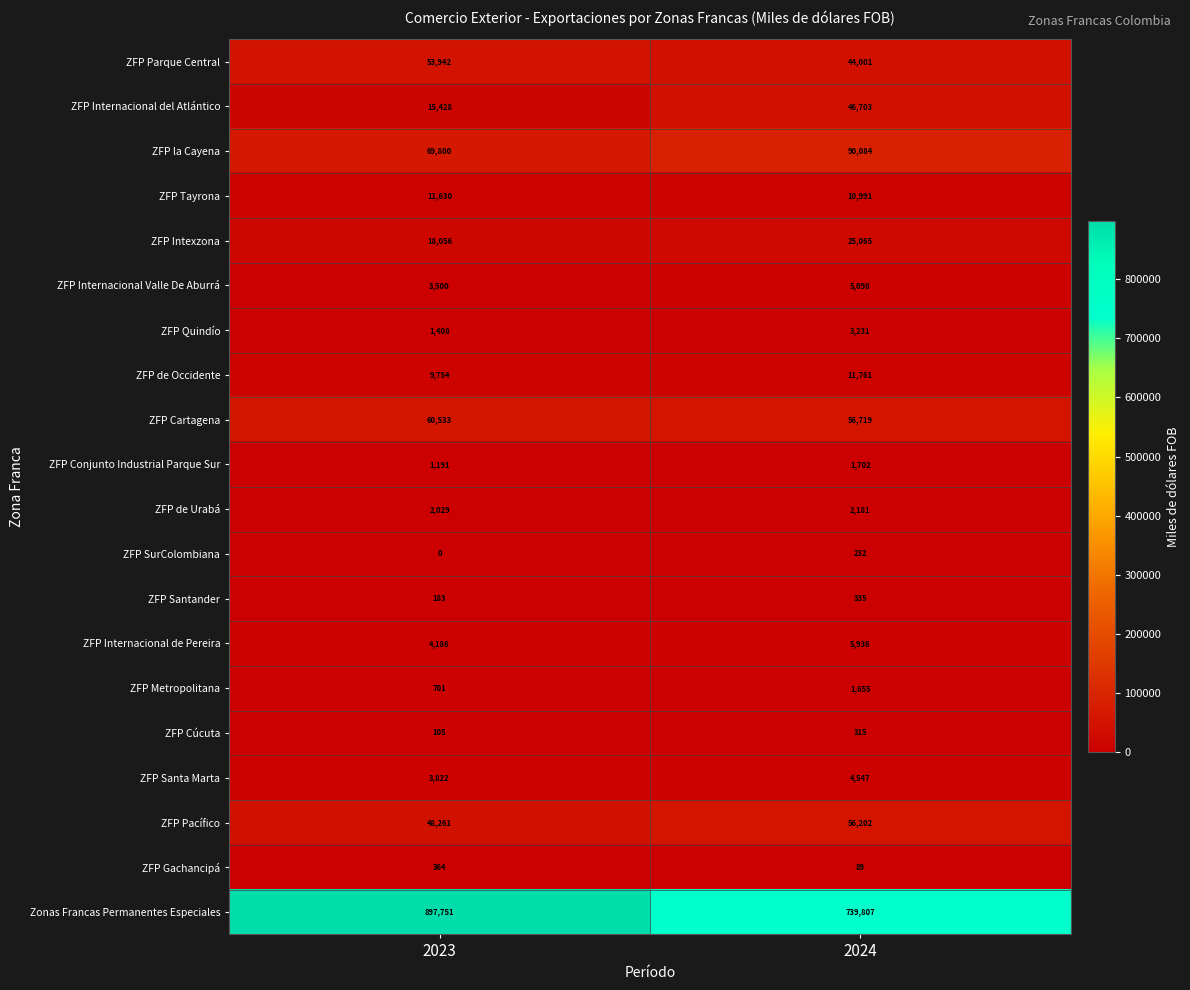

Which series changed the most between 2023 and 2024?

Zonas Francas Permanentes Especiales